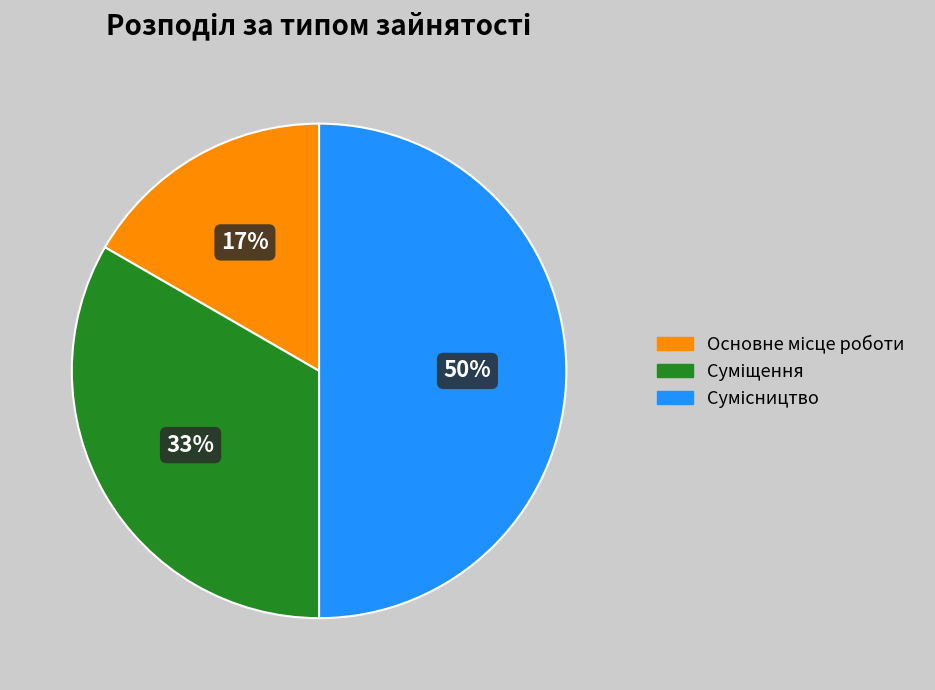

To the nearest percent, what is the difference between the largest and smallest slice percentages?

33%